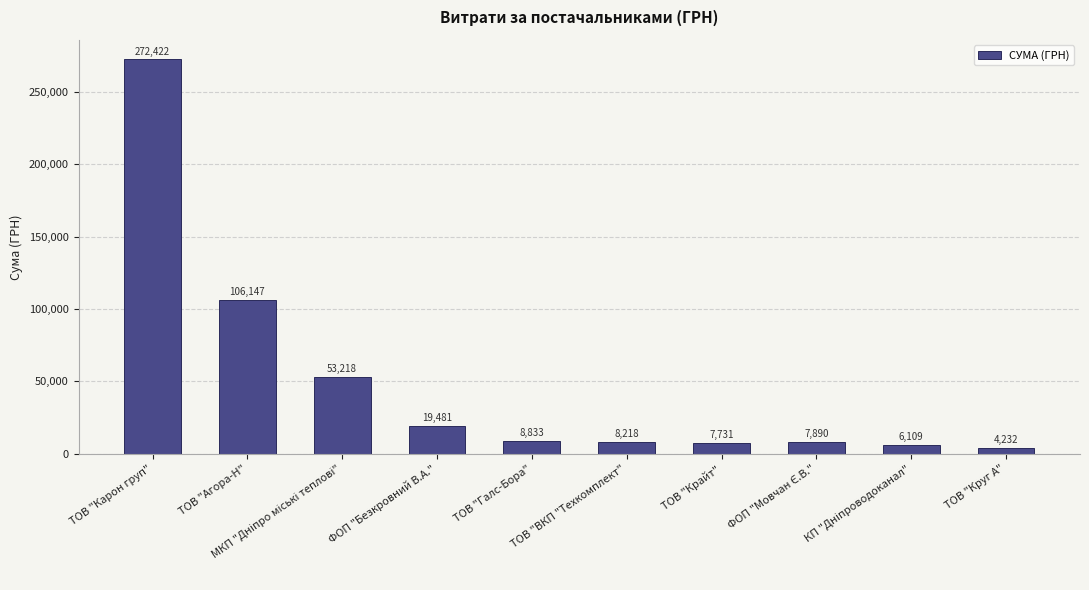

What is the greatest value displayed?

272422.2